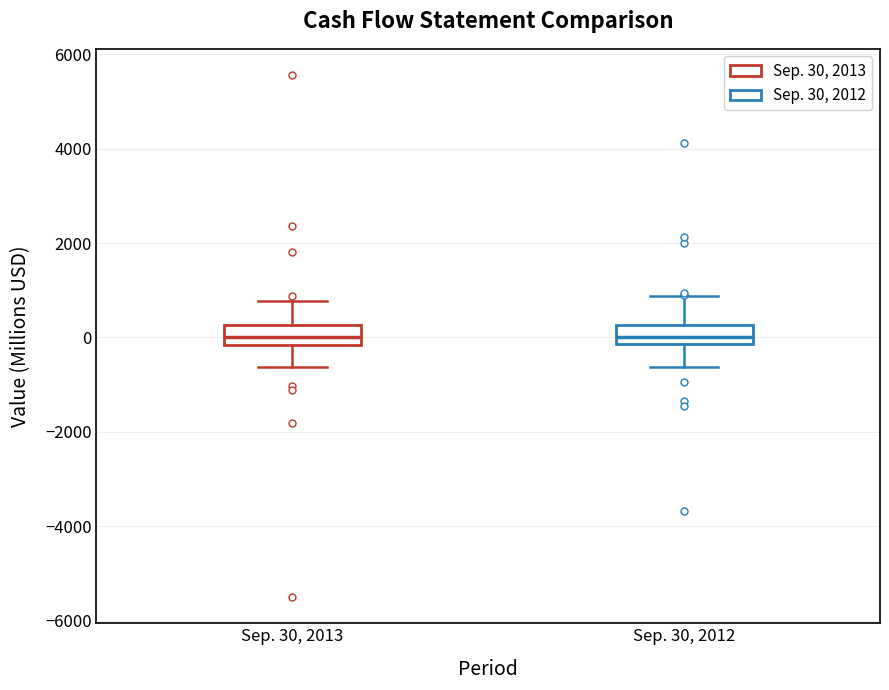

Reading left to right, transcribe this box plot: for each box, give where its median line is, the range the box spans, and where its two whiskers end, as read against the y-axis. The values are not printed on the chart, so give them approximately, as read against the axis.

Sep. 30, 2013: median 0, box -200 to 200, whiskers -600 to 800
Sep. 30, 2012: median 0, box -200 to 200, whiskers -600 to 800